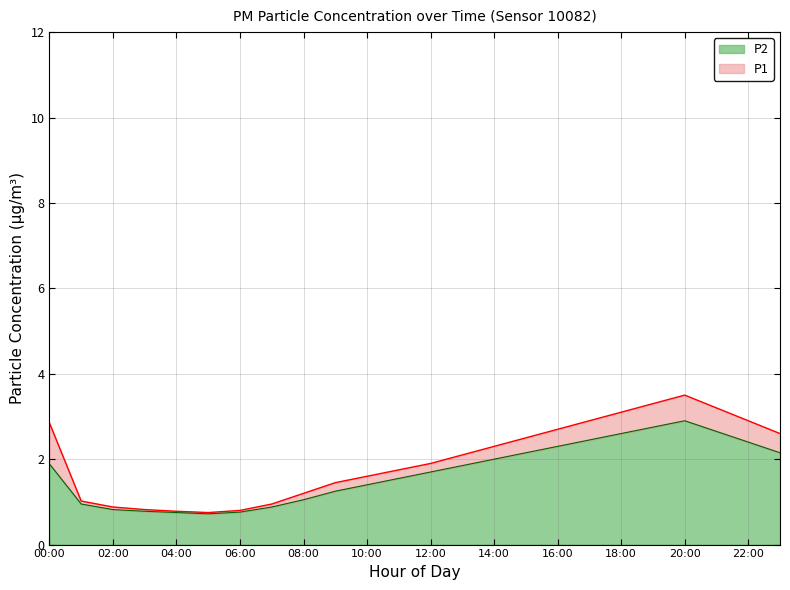

At how many categories does at least one series exceed 2?

12